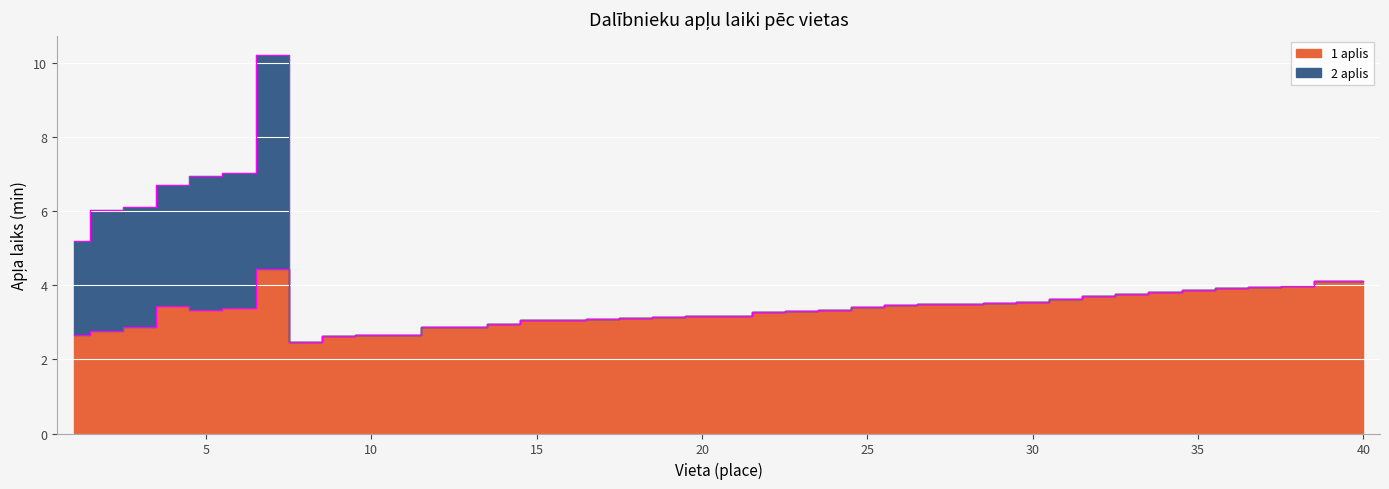

The chart shows a value of 1.3 at 1. True or false?

False